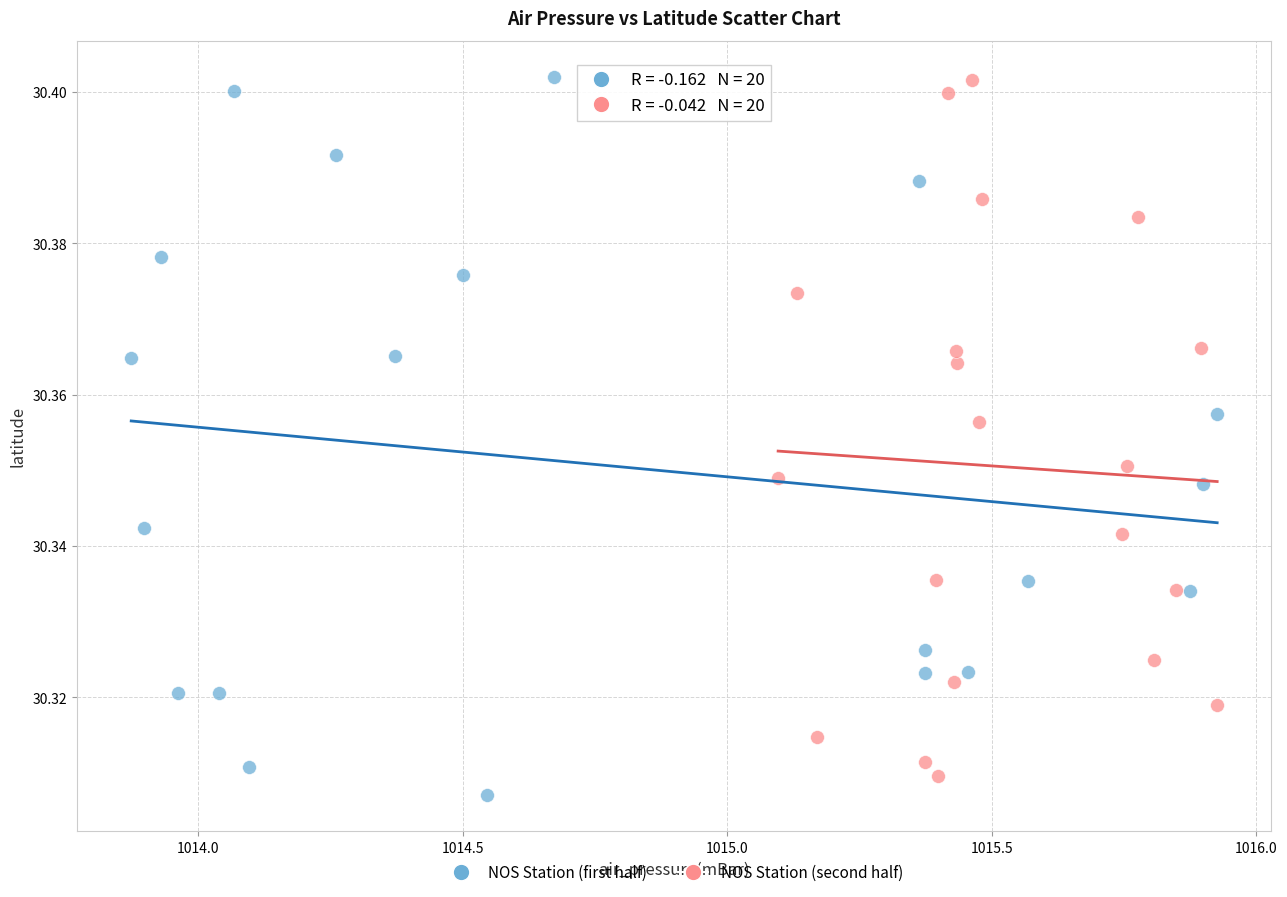

What are all the series names shown in the legend?

NOS Station (first half), NOS Station (second half)